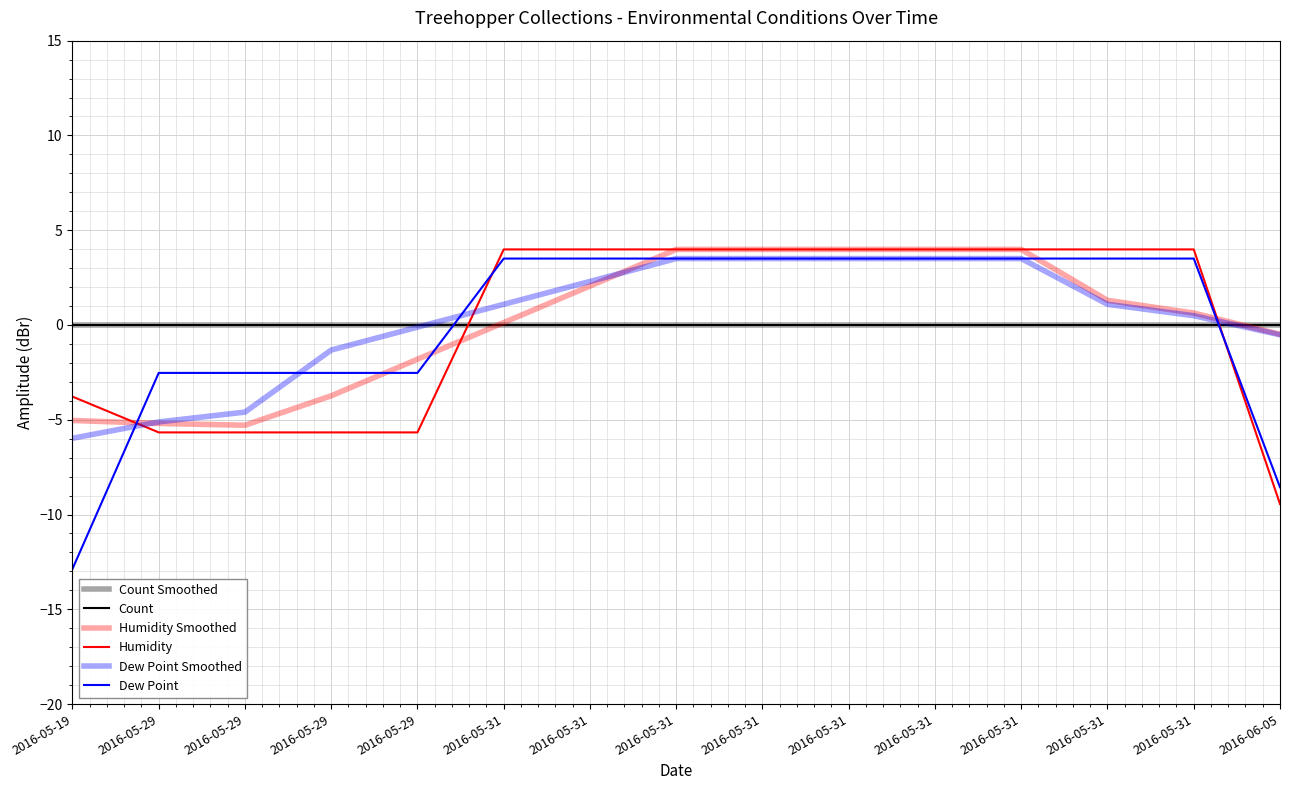

Between 2016-05-19 and 2016-05-29, which series saw the biggest shift?

Dew Point